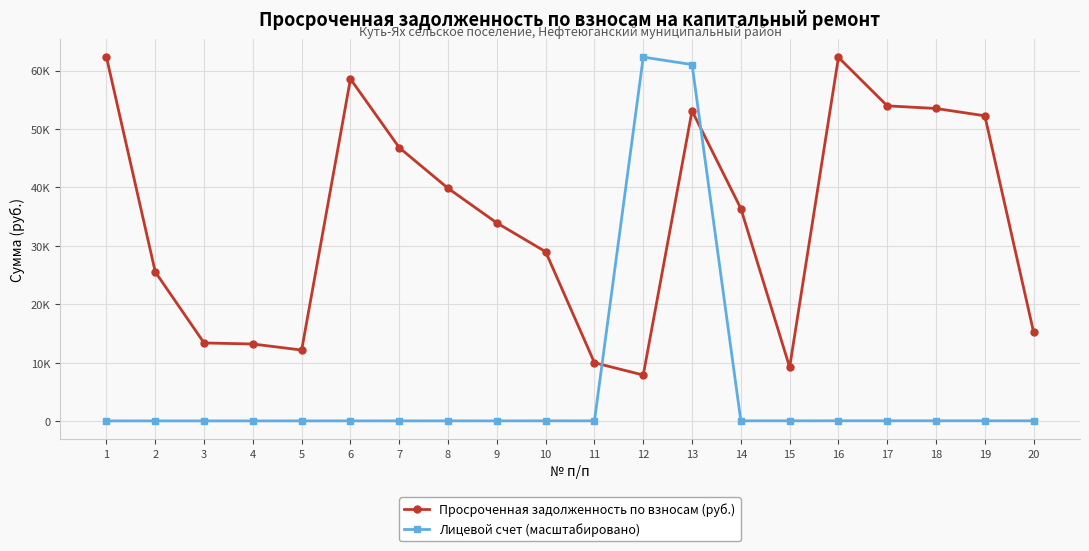

What is the greatest value displayed?

62293.6